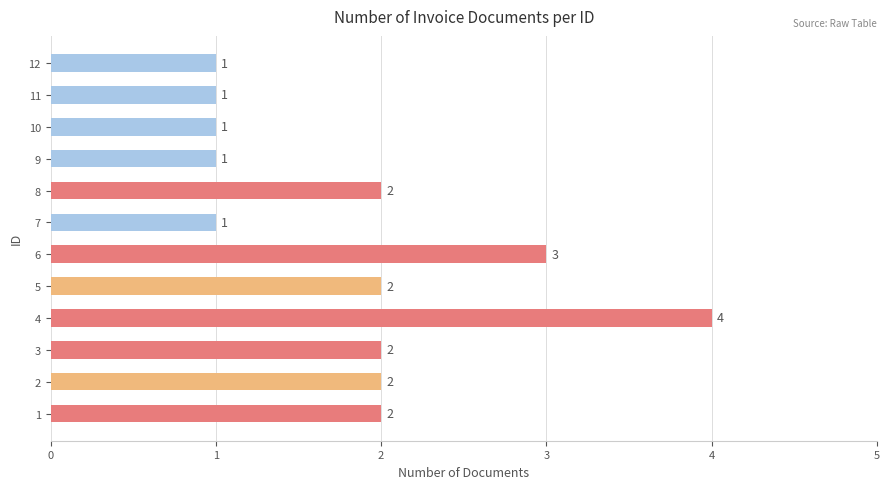

What is the maximum value shown in the chart?

4